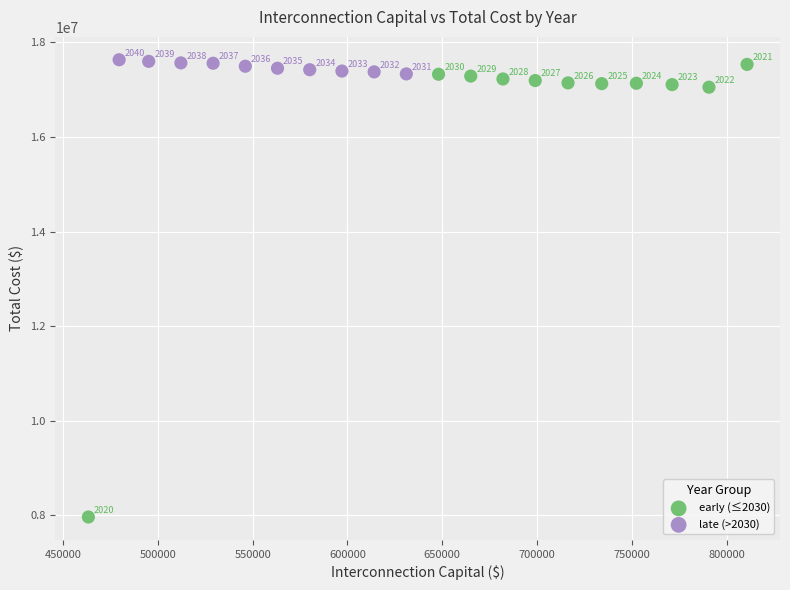

Which series has the widest spread of Y values?

early (≤2030)